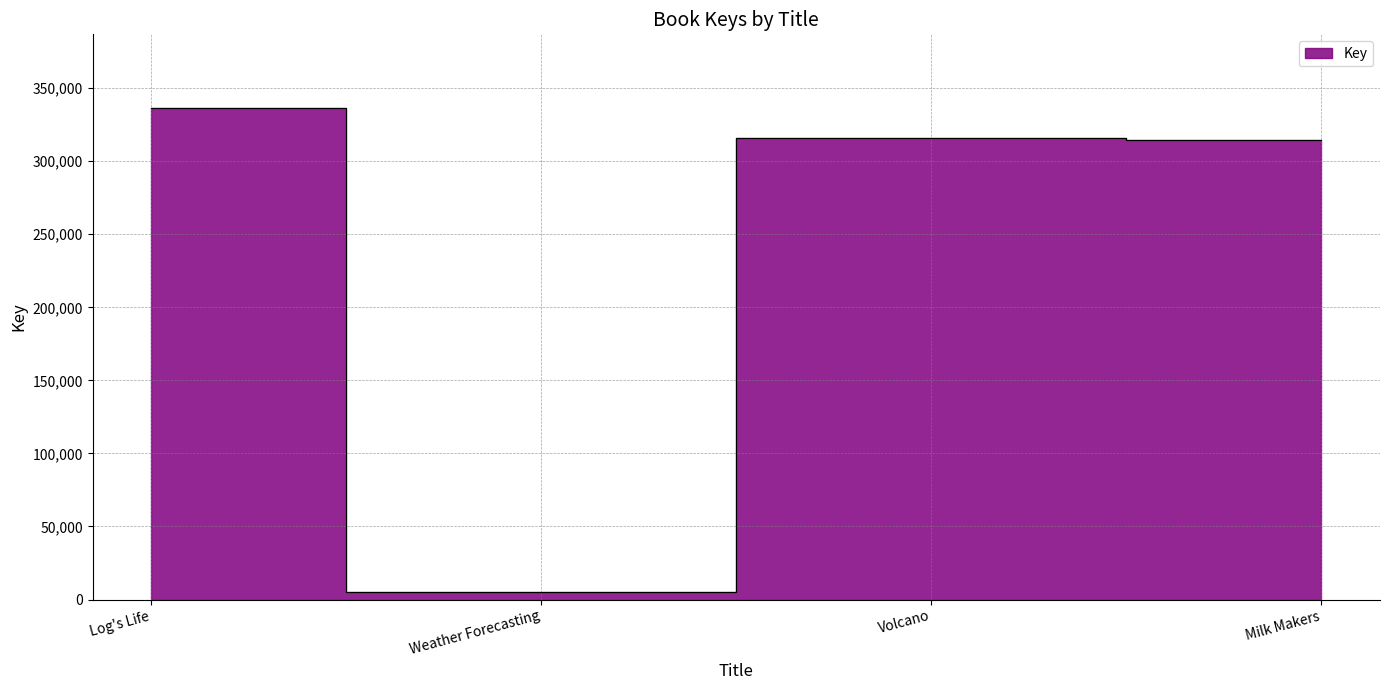

True or false: the data shows 314643 at Milk Makers.

True